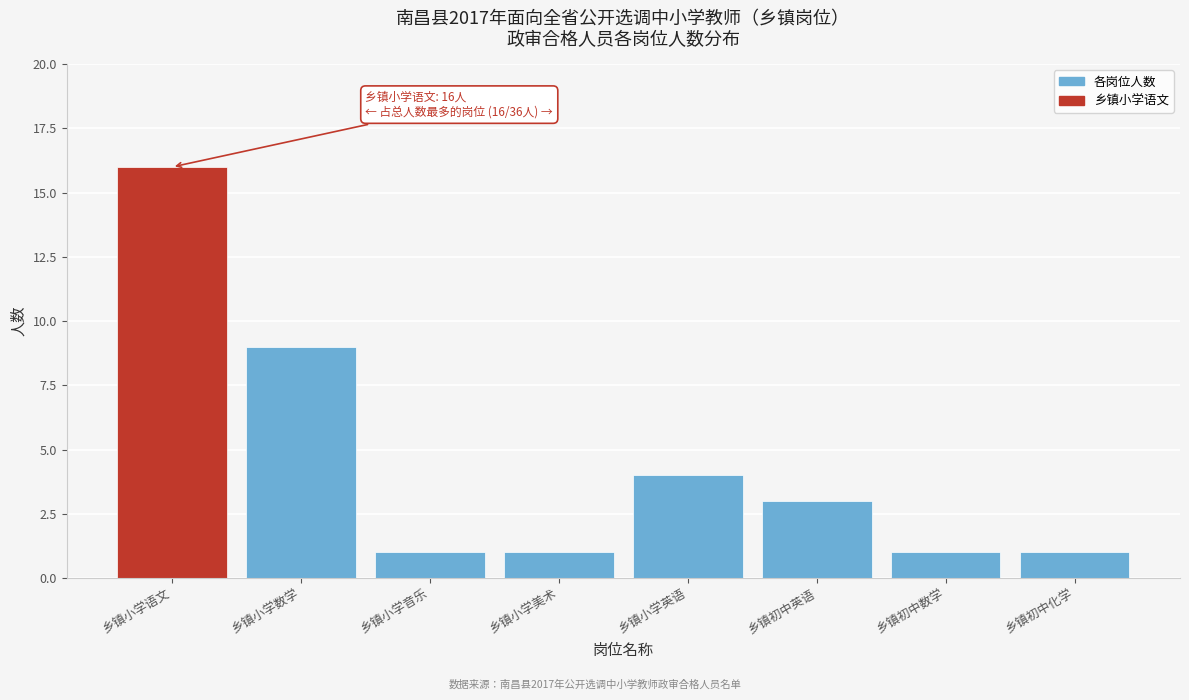

Reading left to right, extract all data points from this chart.

乡镇小学语文=16	乡镇小学数学=9	乡镇小学音乐=1	乡镇小学美术=1	乡镇小学英语=4	乡镇初中英语=3	乡镇初中数学=1	乡镇初中化学=1